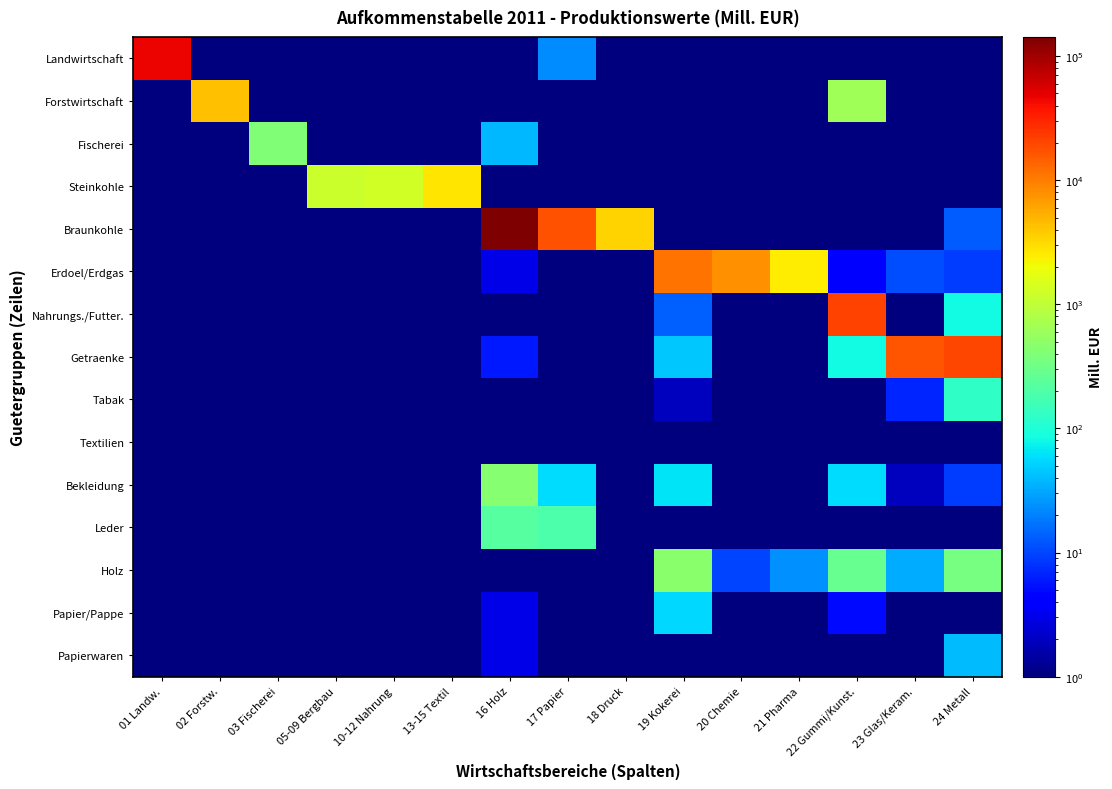

At which category is the sum across all series the highest?

16 Holz